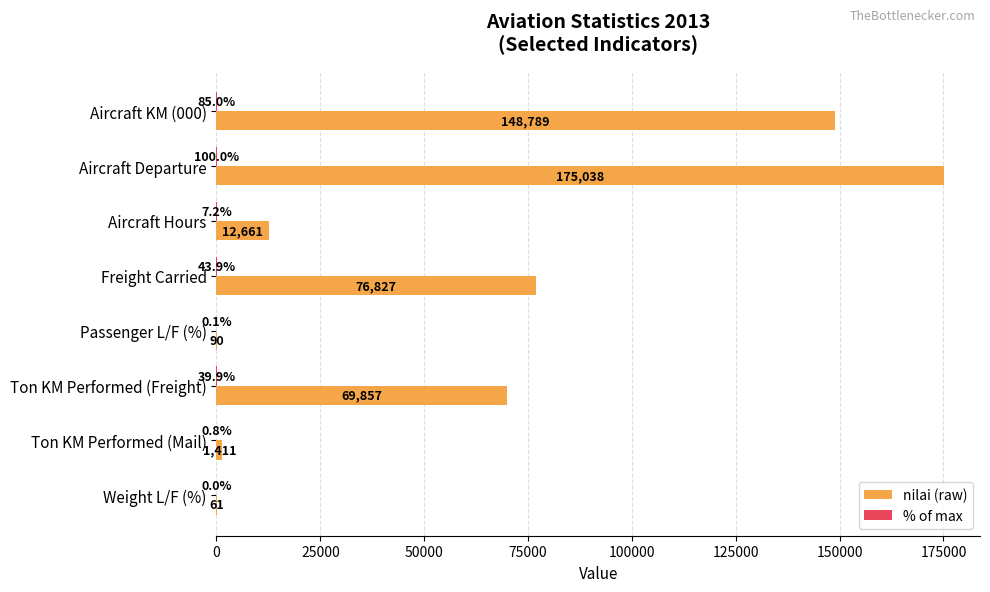

What is the maximum value for nilai (raw)?

175038.0